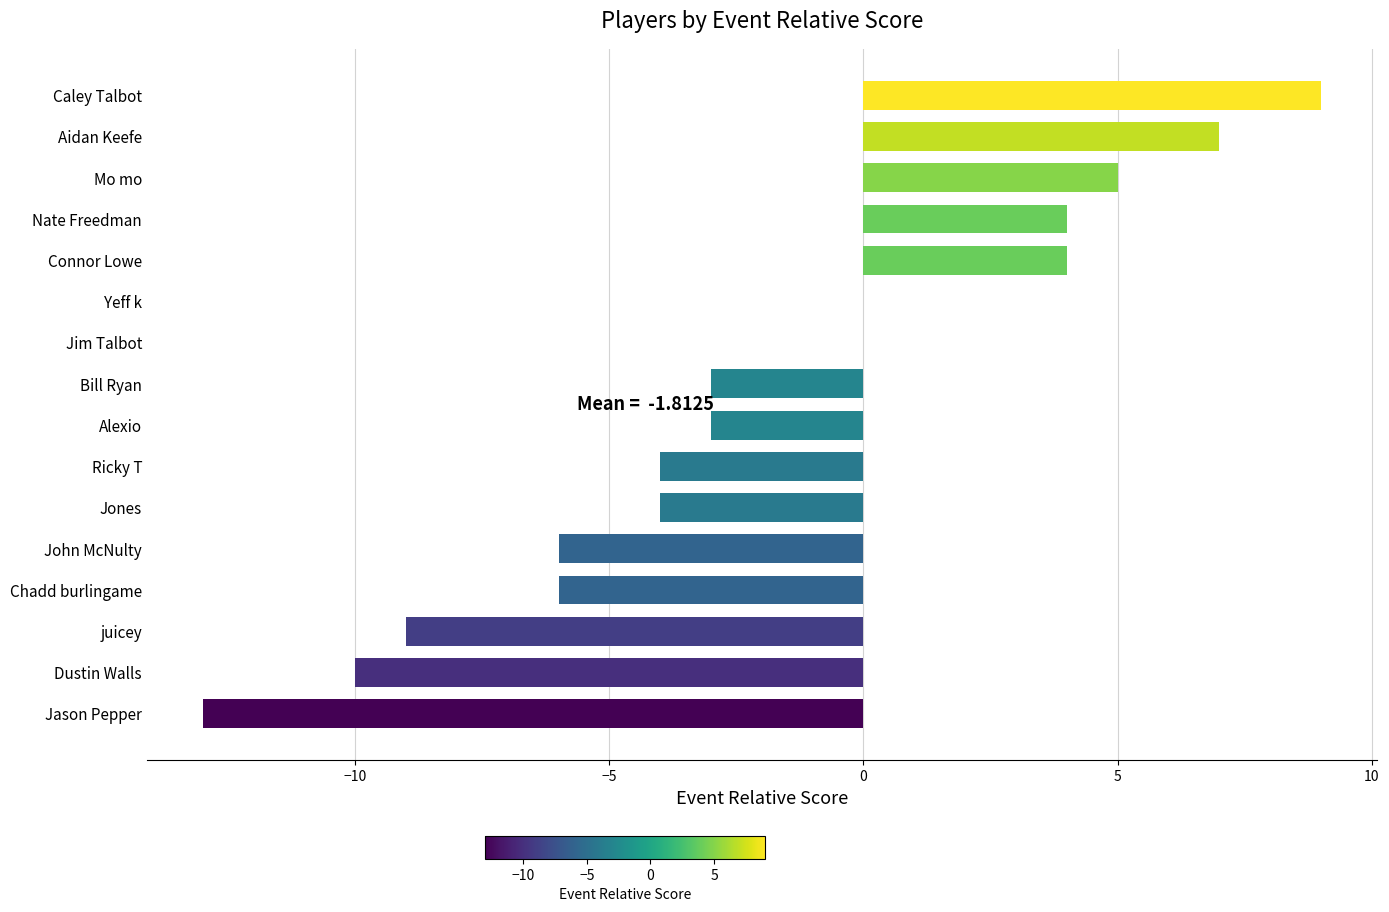

Which label corresponds to the largest value in the chart?

Caley Talbot